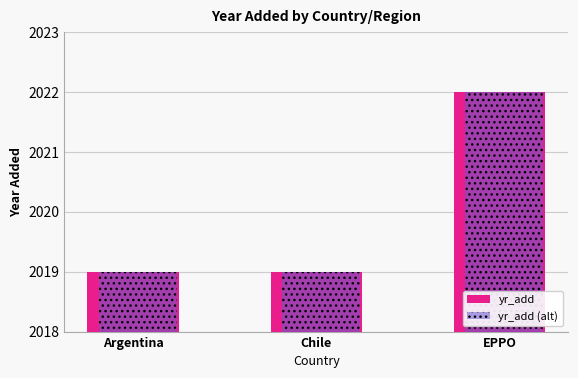

What is the highest value of the yr_add (alt) series?

2022